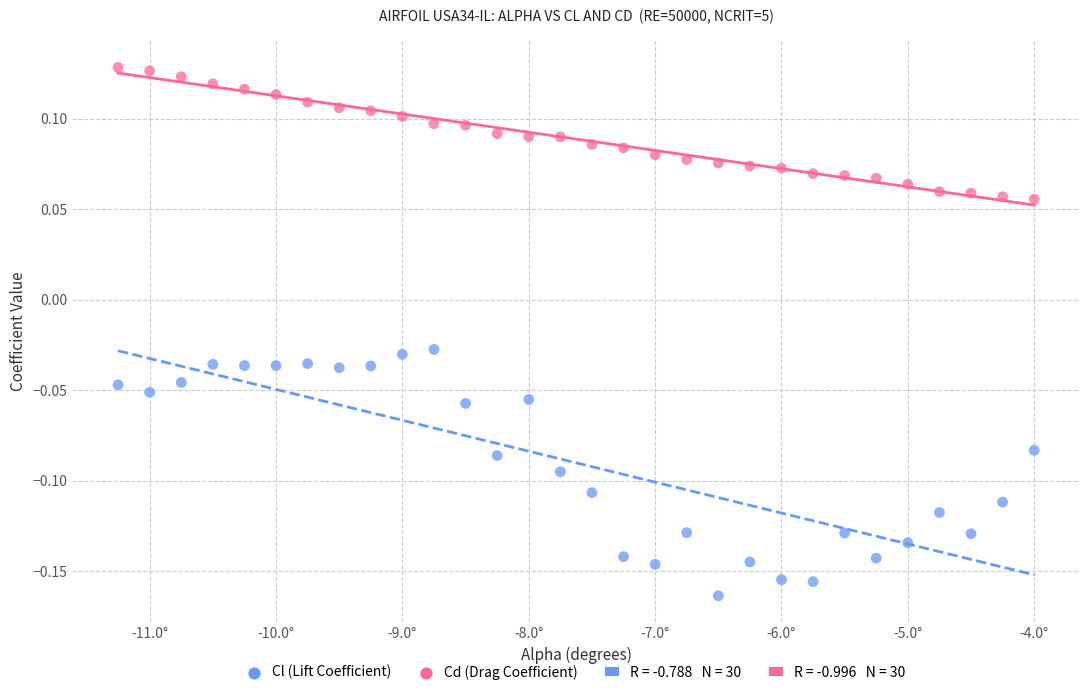

Across all data points, what is the range of X values (max minus min)?

7.2